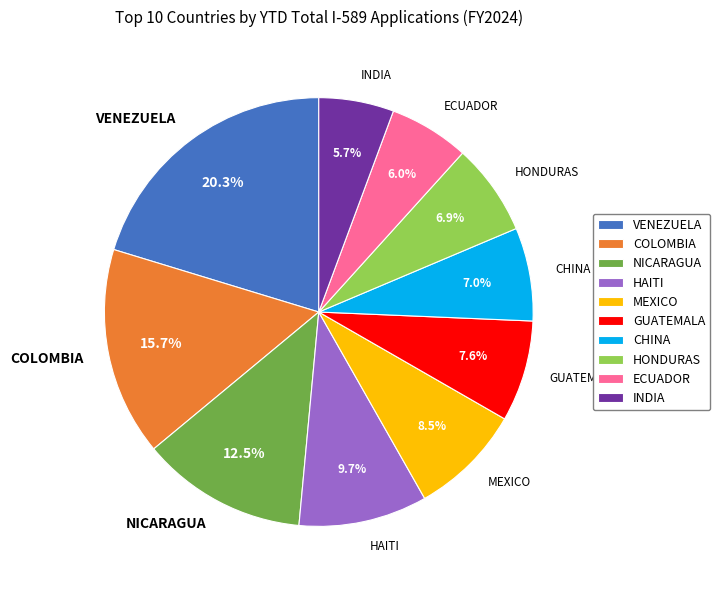

Between COLOMBIA and VENEZUELA, which is larger?

VENEZUELA